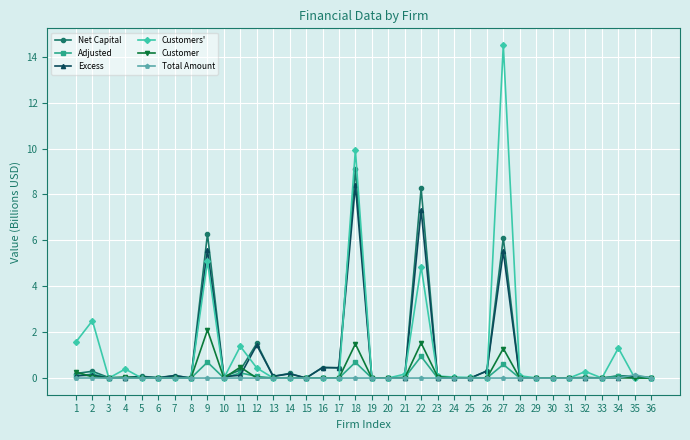

What is the spread (max minus min) of values at 16?

0.5